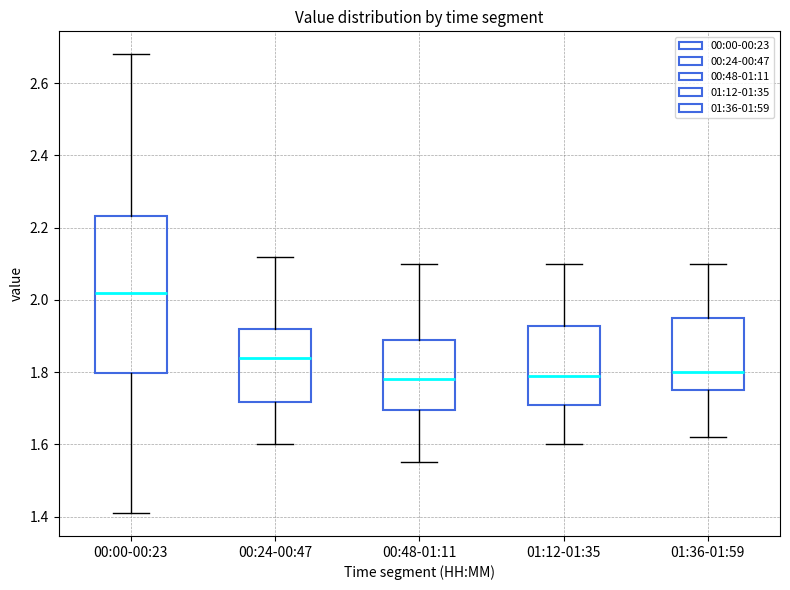

Comparing the boxes themselves (not the whiskers), which one is the tallest?

00:00-00:23